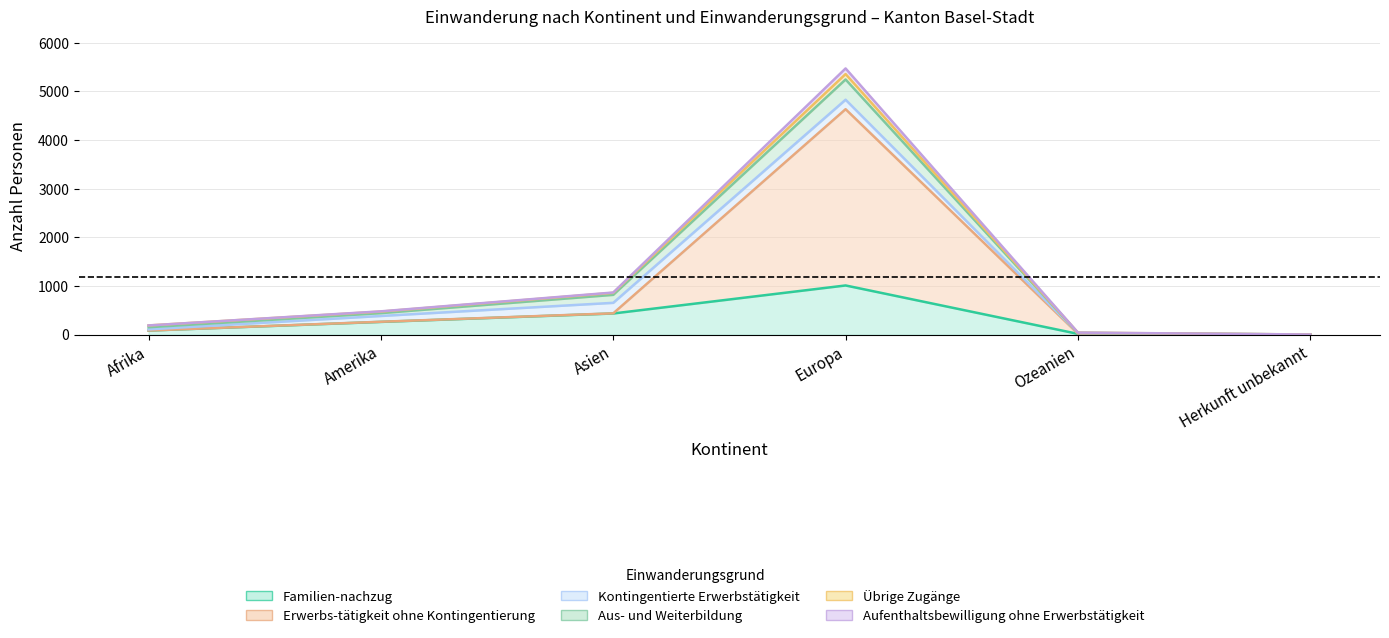

At which category is the sum across all series the highest?

Europa